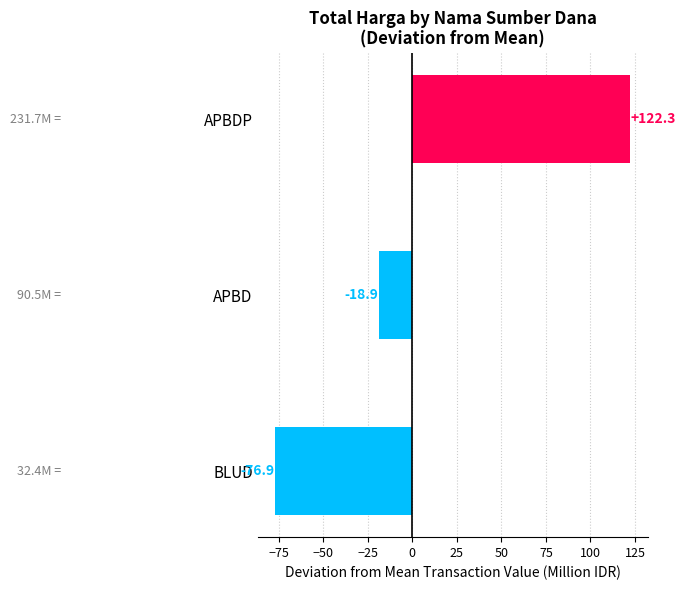

The value at BLUD is -126.2. True or false?

False